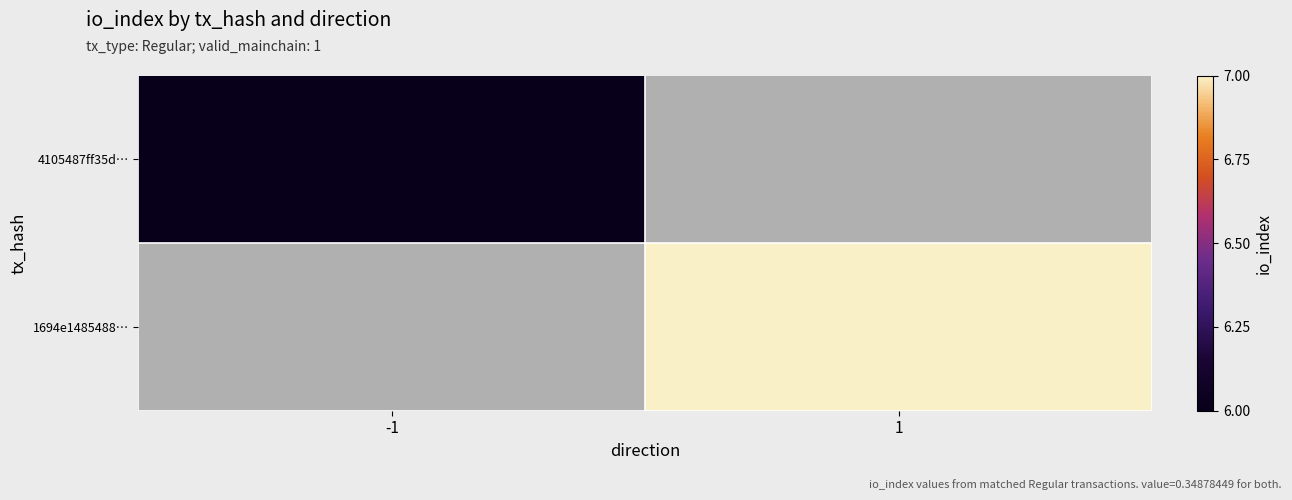

At -1, list the series in order from smallest to largest.

4105487ff35d…, 1694e1485488…